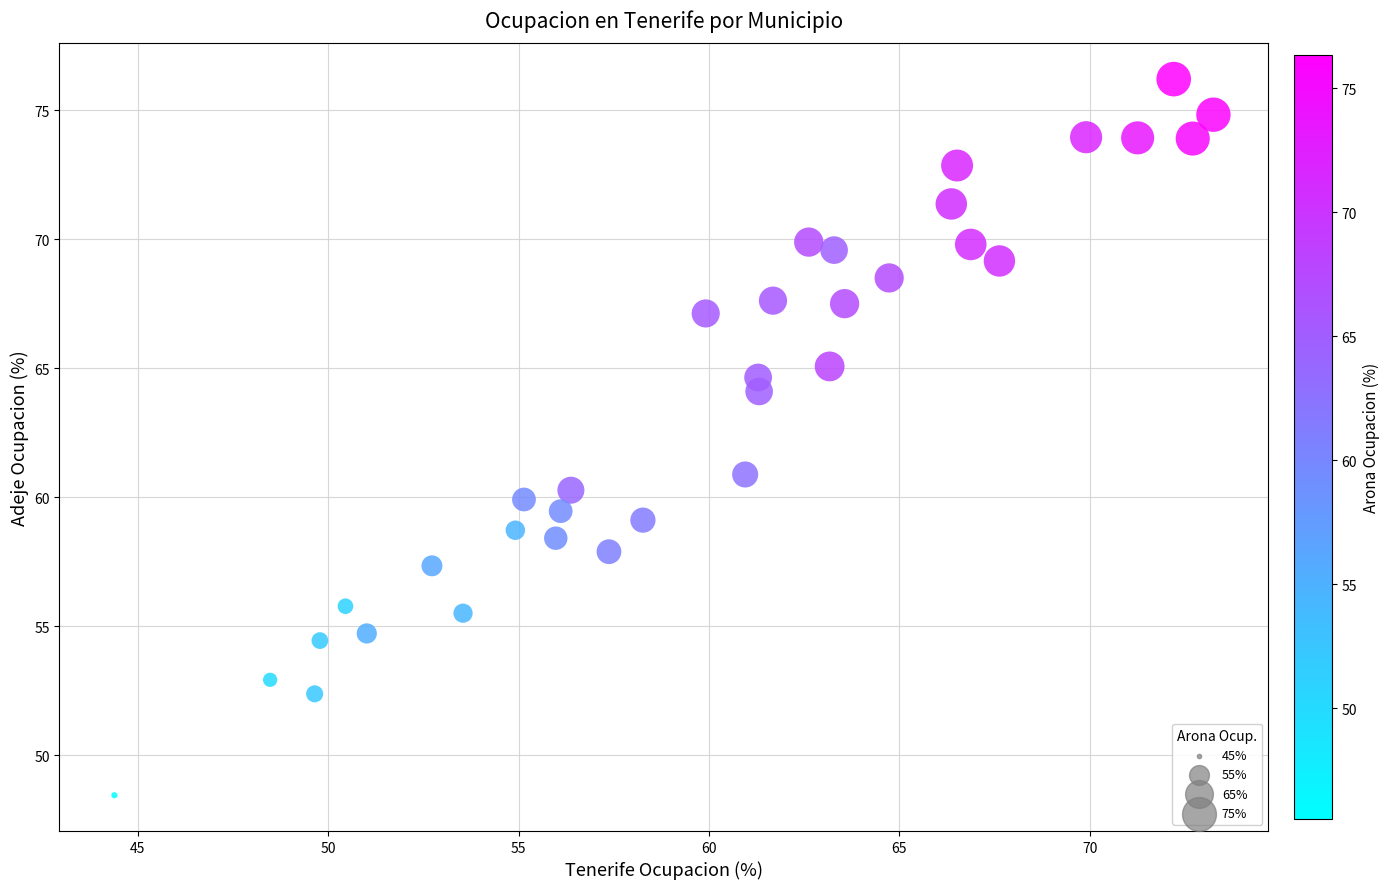

What is the range of Y values (max minus min)?

27.8